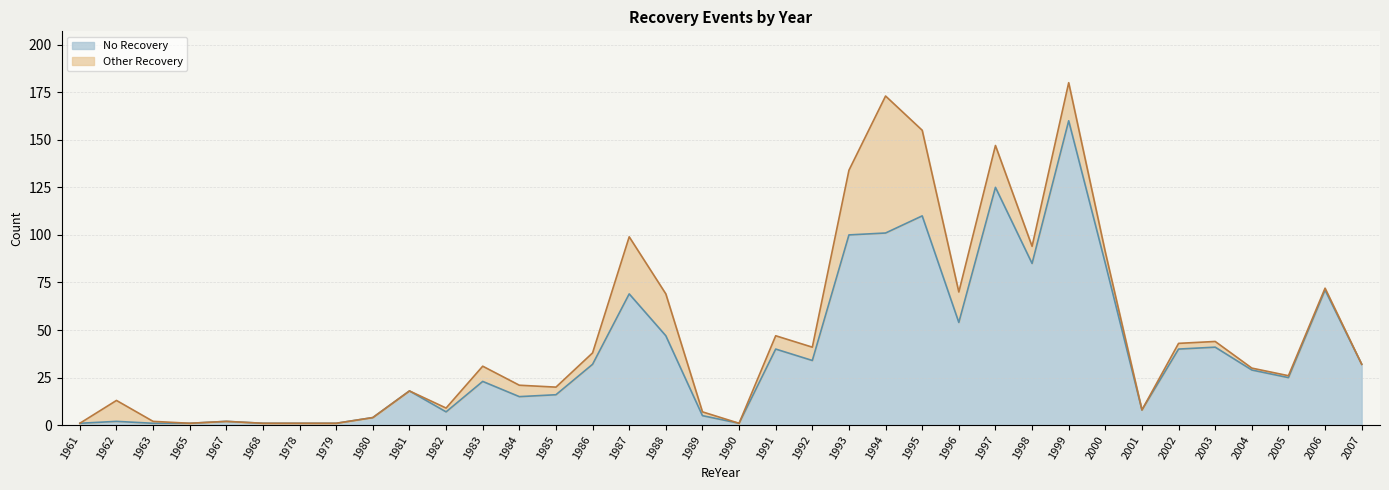

Reading left to right, extract all data points from this chart.

No Recovery: 1	2	1	1	2	1	1	1	4	18	7	23	15	16	32	69	47	5	1	40	34	100	101	110	54	125	85	160	85	8	40	41	29	25	71	32
Grand Total: 1	13	2	1	2	1	1	1	4	18	9	31	21	20	38	99	69	7	1	47	41	134	173	155	70	147	94	180	91	8	43	44	30	26	72	32